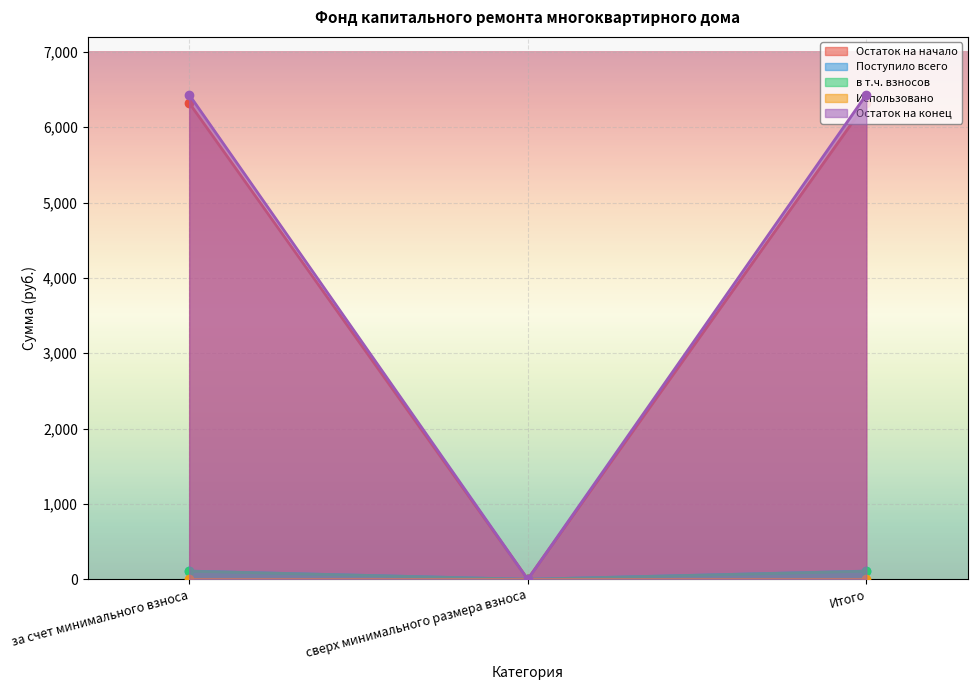

True or false: Остаток на конец has a value of 0.0 at сверх минимального размера взноса.

True